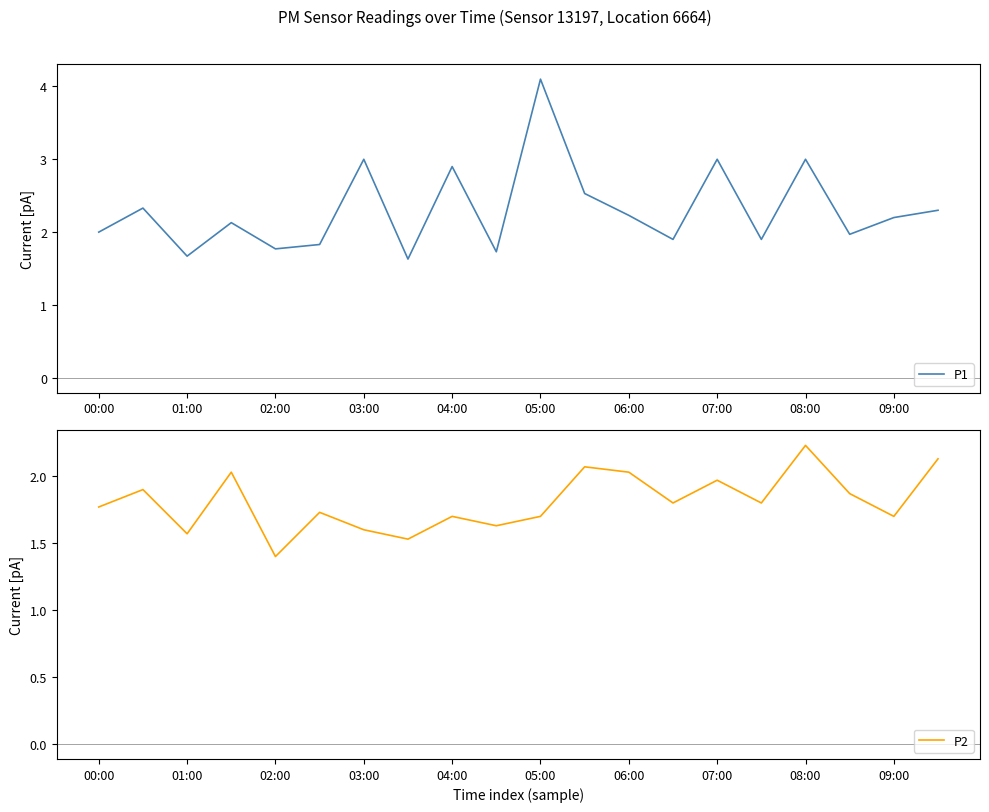

What are all the series names shown in the legend?

P1, P2